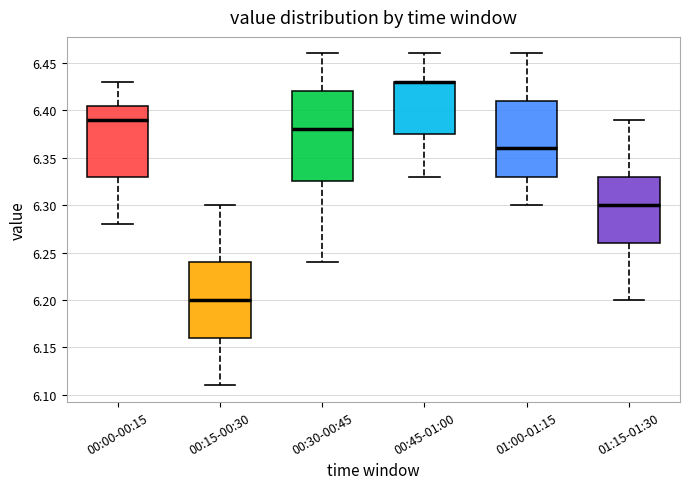

Reading left to right, read every box against the y-axis: the position of its median line, the range the box covers, and the ends of its whiskers. The values are not printed on the chart, so give them approximately, as read against the axis.

00:00-00:15: median 6.390, box 6.330 to 6.405, whiskers 6.280 to 6.430
00:15-00:30: median 6.200, box 6.160 to 6.240, whiskers 6.110 to 6.300
00:30-00:45: median 6.380, box 6.325 to 6.420, whiskers 6.240 to 6.460
00:45-01:00: median 6.430 (drawn on the box's upper edge), box 6.375 to 6.430, whiskers 6.330 to 6.460
01:00-01:15: median 6.360, box 6.330 to 6.410, whiskers 6.300 to 6.460
01:15-01:30: median 6.300, box 6.260 to 6.330, whiskers 6.200 to 6.390